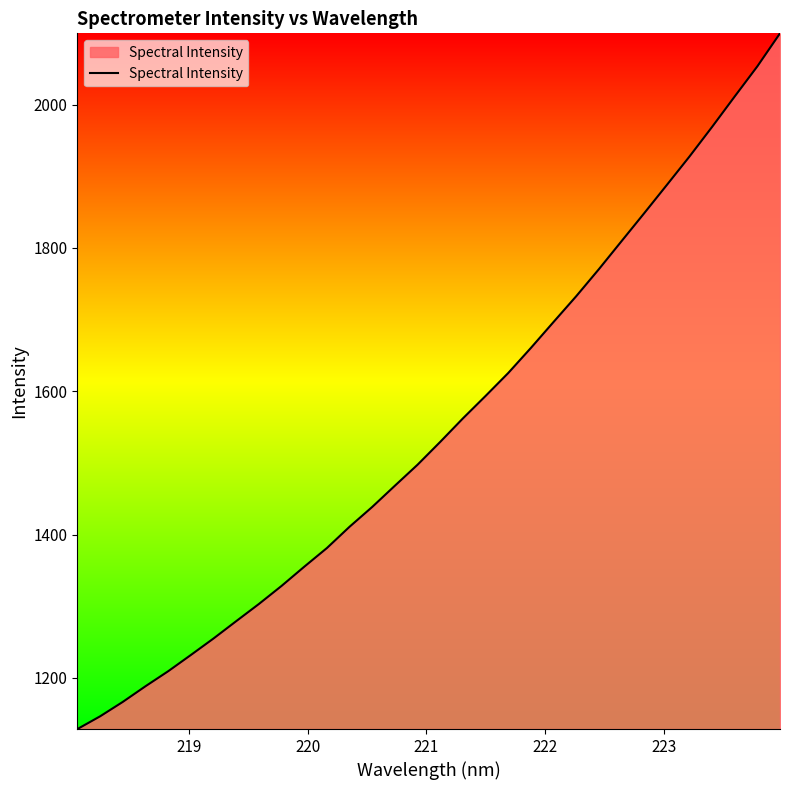

How many series are shown in this chart?

1